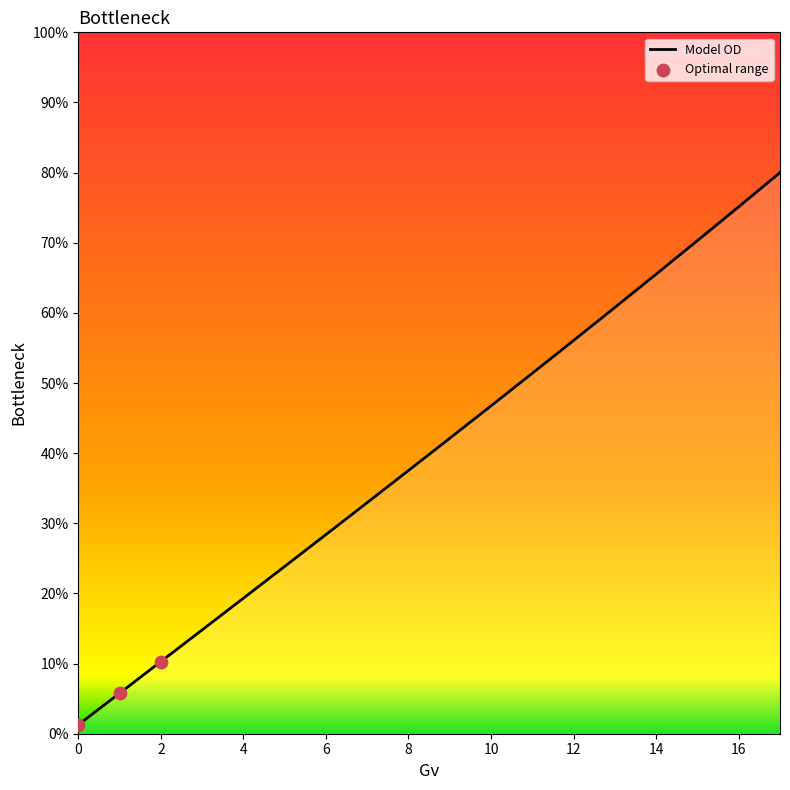

What is the difference between the maximum and minimum values?

78.7